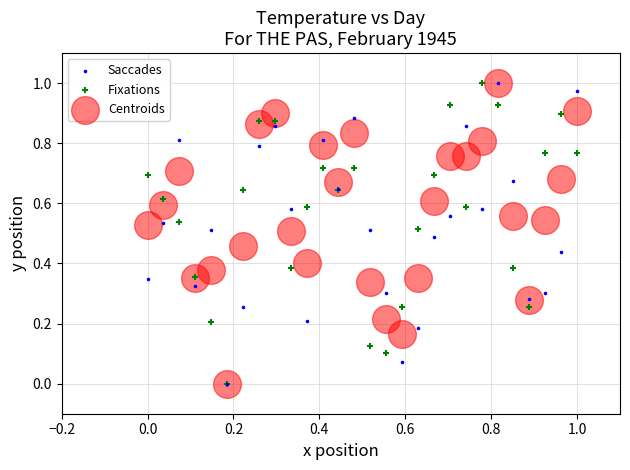

What are all the series names shown in the legend?

Saccades, Fixations, Centroids